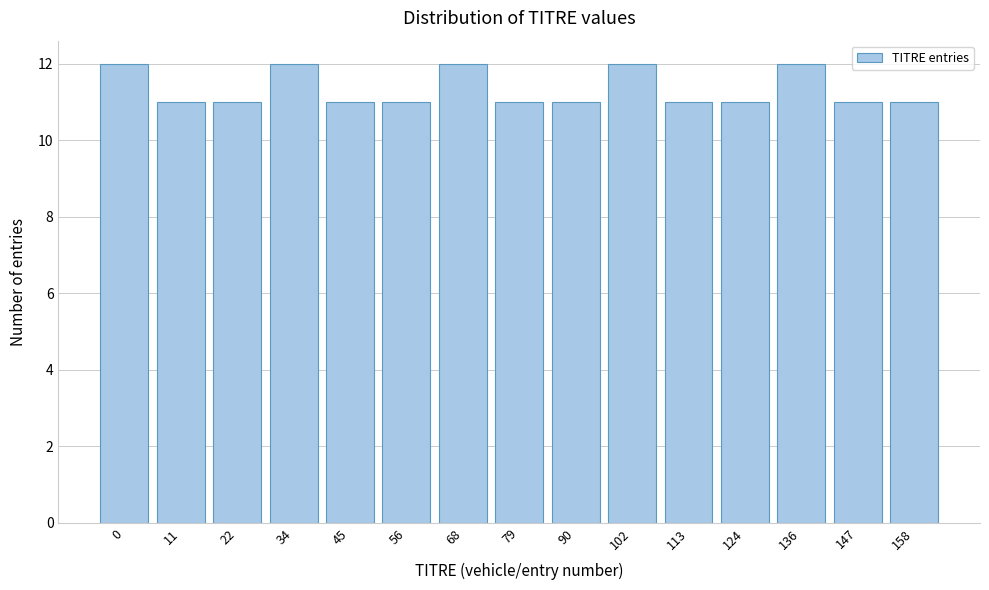

Reading left to right, extract all data points from this chart.

12	11	11	12	11	11	12	11	11	12	11	11	12	11	11